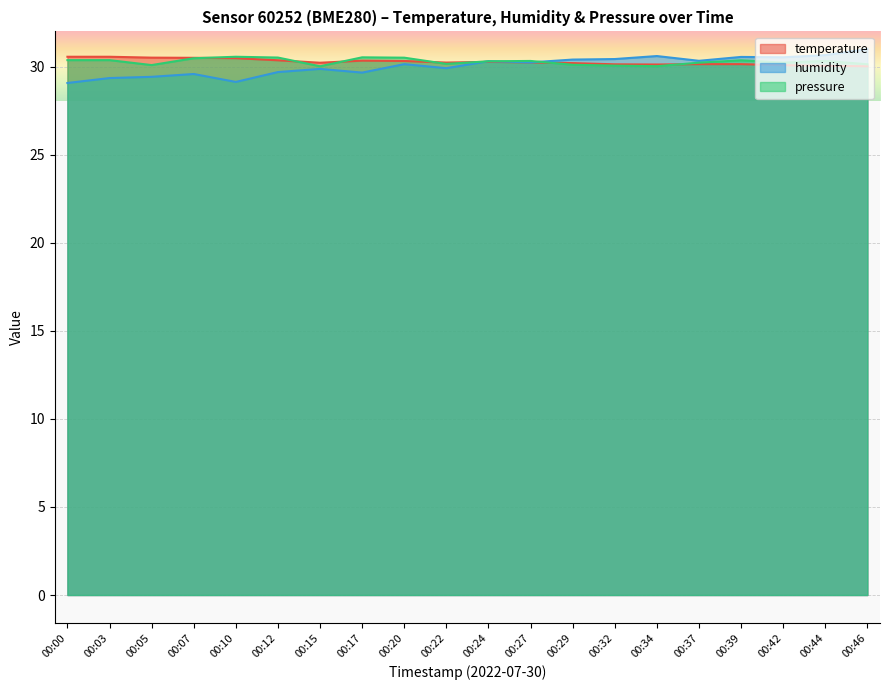

What is the value of the temperature point at the 15th from the left?

30.1